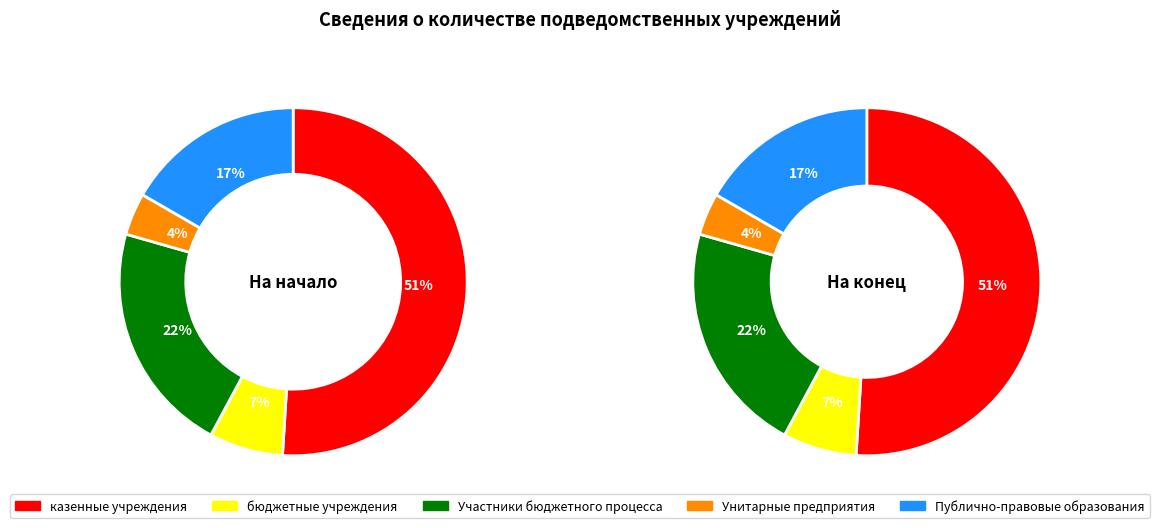

What is the majority slice?

казенные учреждения